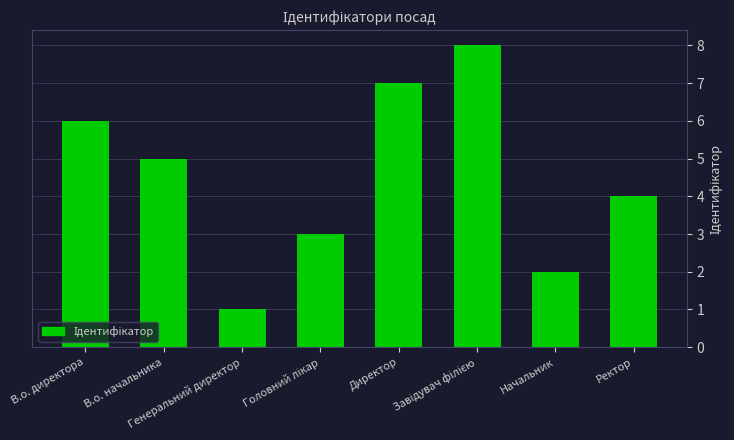

Is it true that the value at В.о. директора is 6?

True